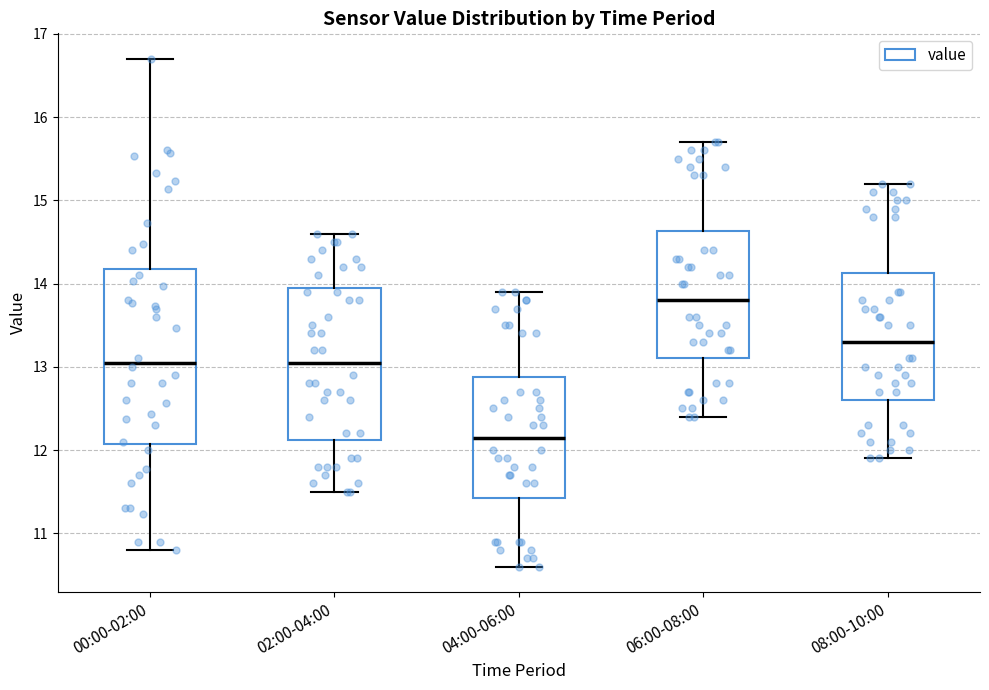

Where is the lower edge of the box for 02:00-04:00 on the y-axis? The values are not printed on the chart, so give them approximately, as read against the axis.

12.1